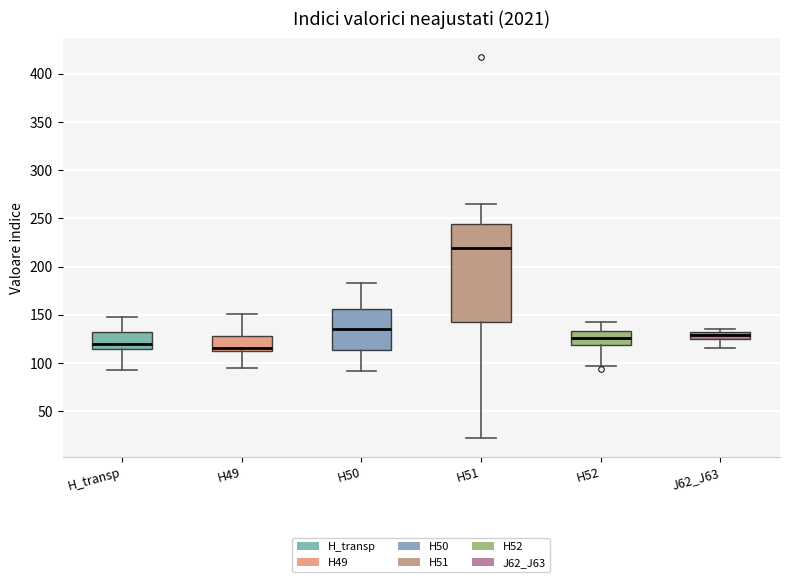

Where does the upper whisker of the box for H52 end on the y-axis? The values are not printed on the chart, so give them approximately, as read against the axis.

140